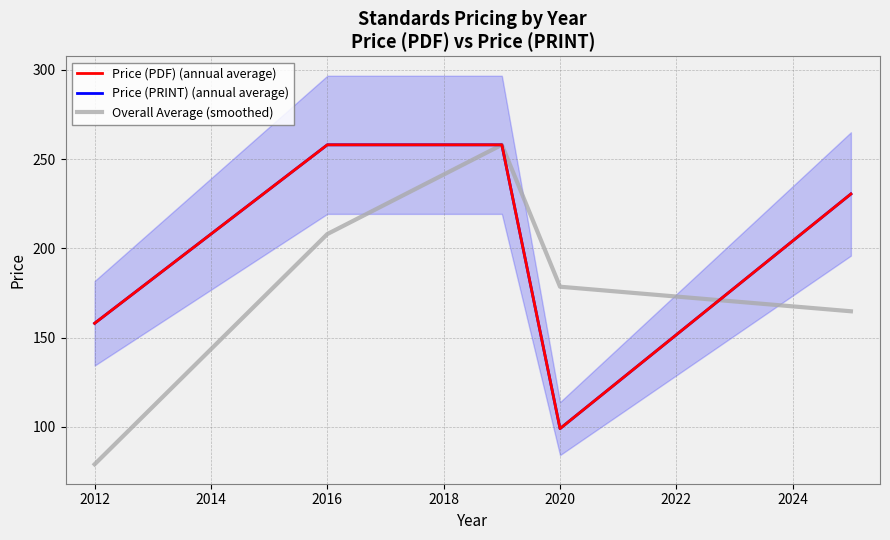

At how many categories does at least one series exceed 169?

4